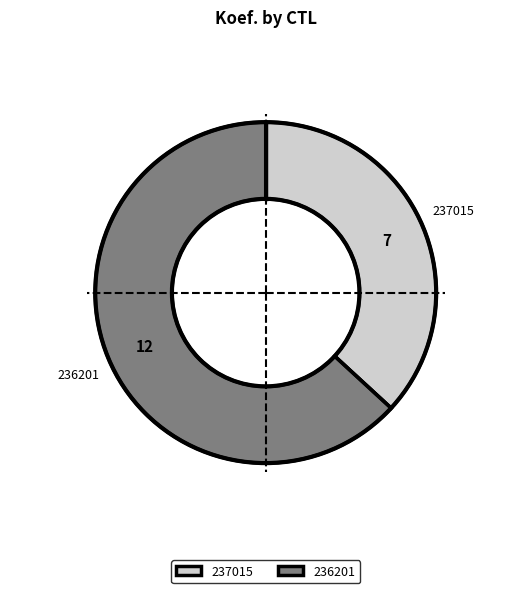

Count the number of slices in the pie.

2